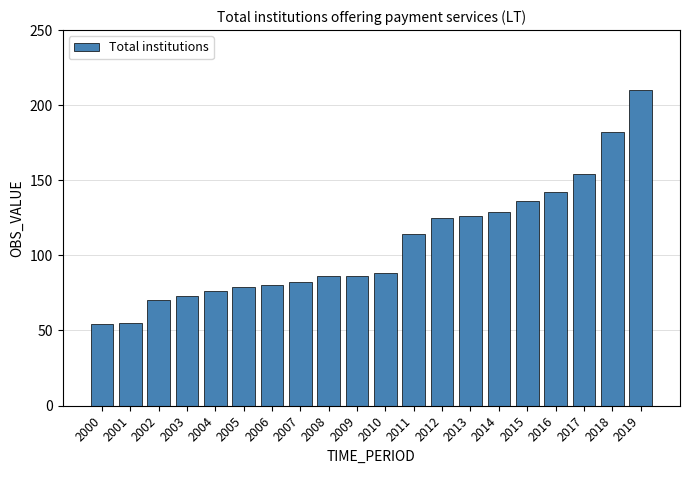

Are the bars horizontal?

No